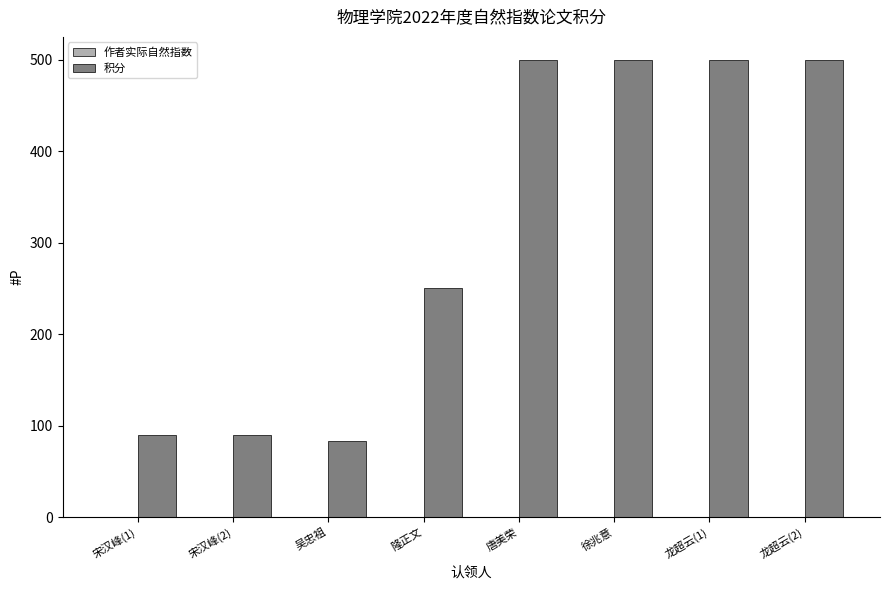

Which series has the largest total across all categories?

积分